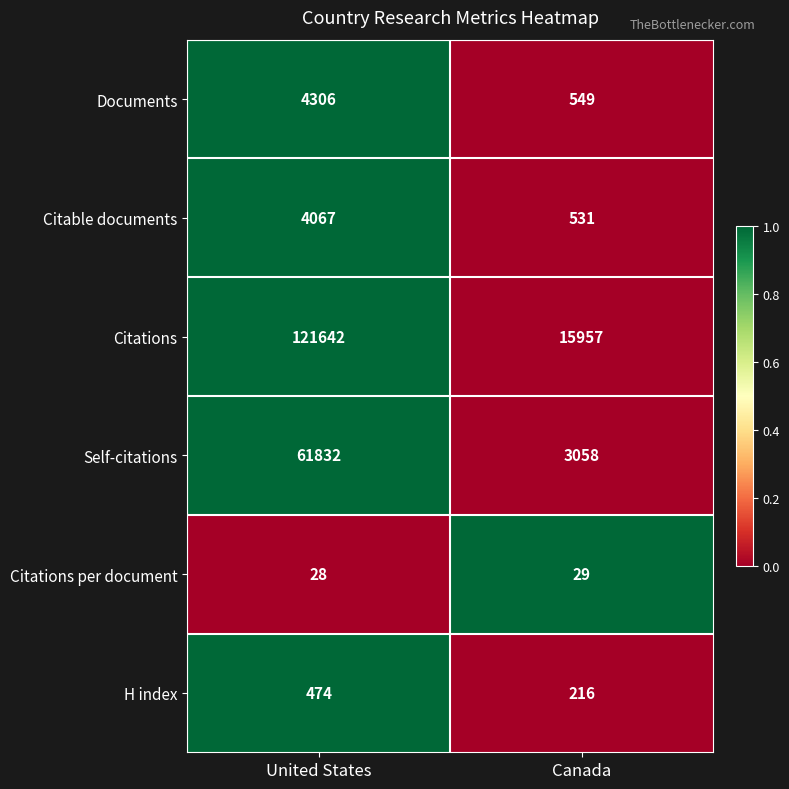

What is the total value across all series at United States?

192349